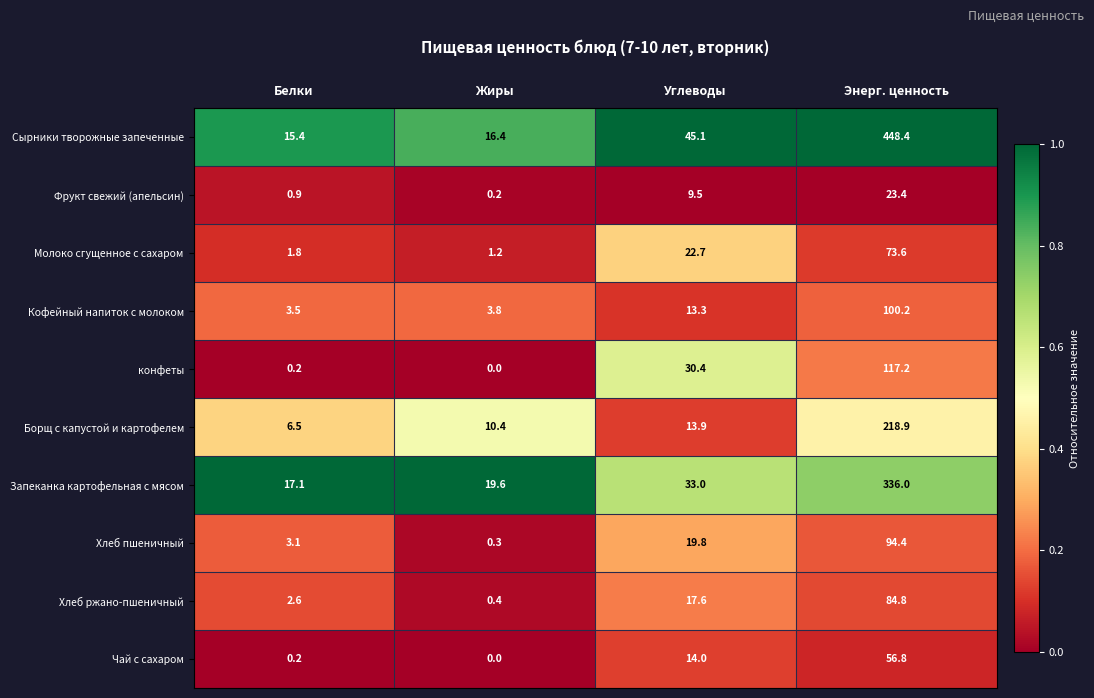

List the labels in order of Хлеб пшеничный value, largest first.

Энерг. ценность, Углеводы, Белки, Жиры